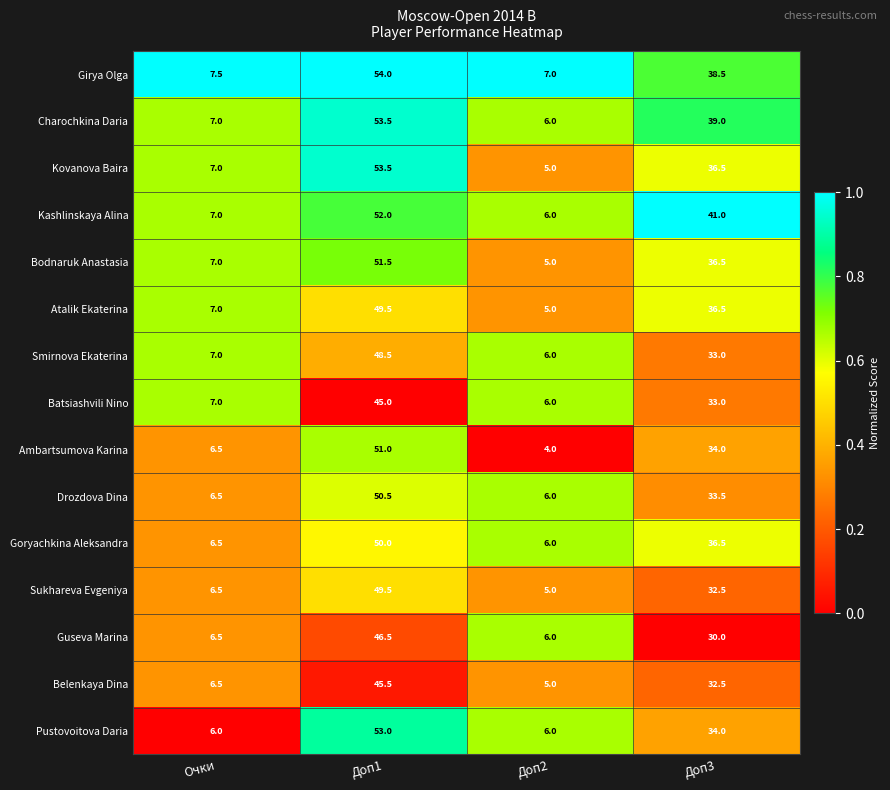

At which category does the chart reach its peak across all series?

Доп1